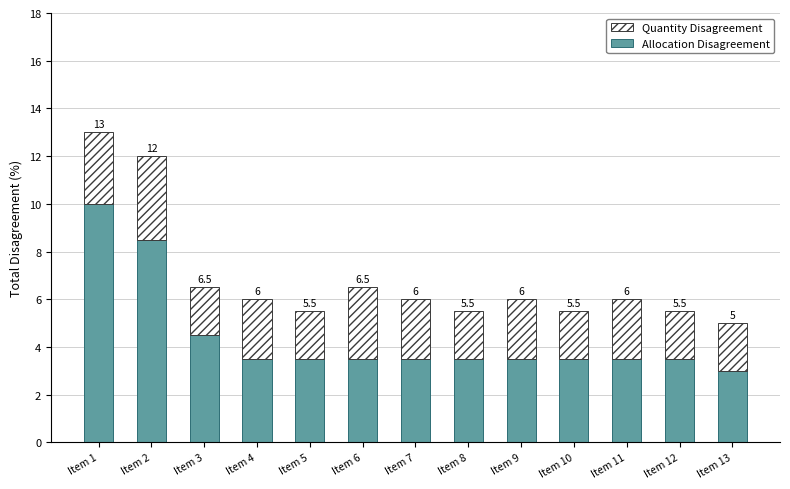

What are all the series names shown in the legend?

Quantity Disagreement, Allocation Disagreement